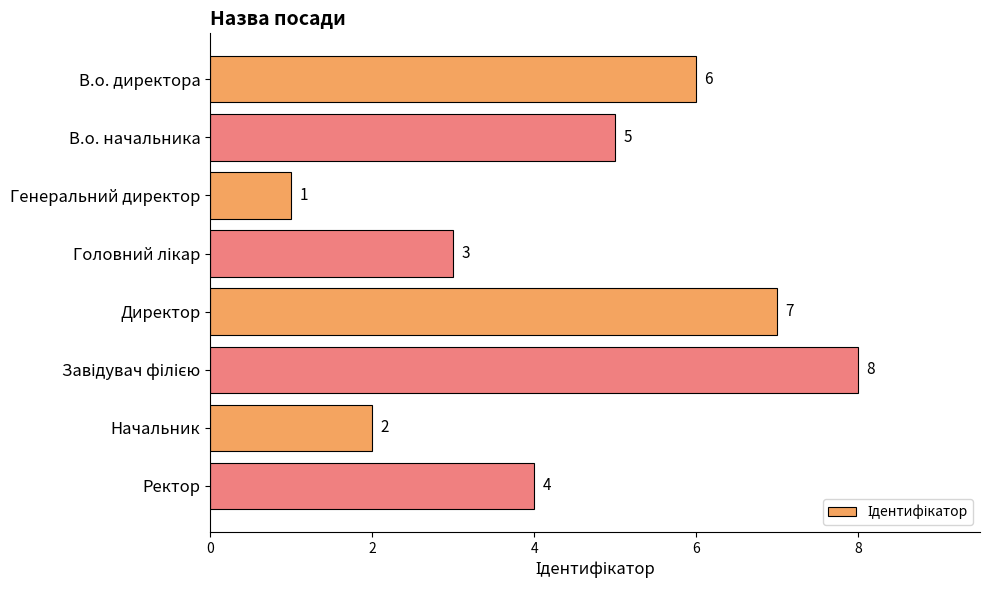

How many bars are there in total?

8